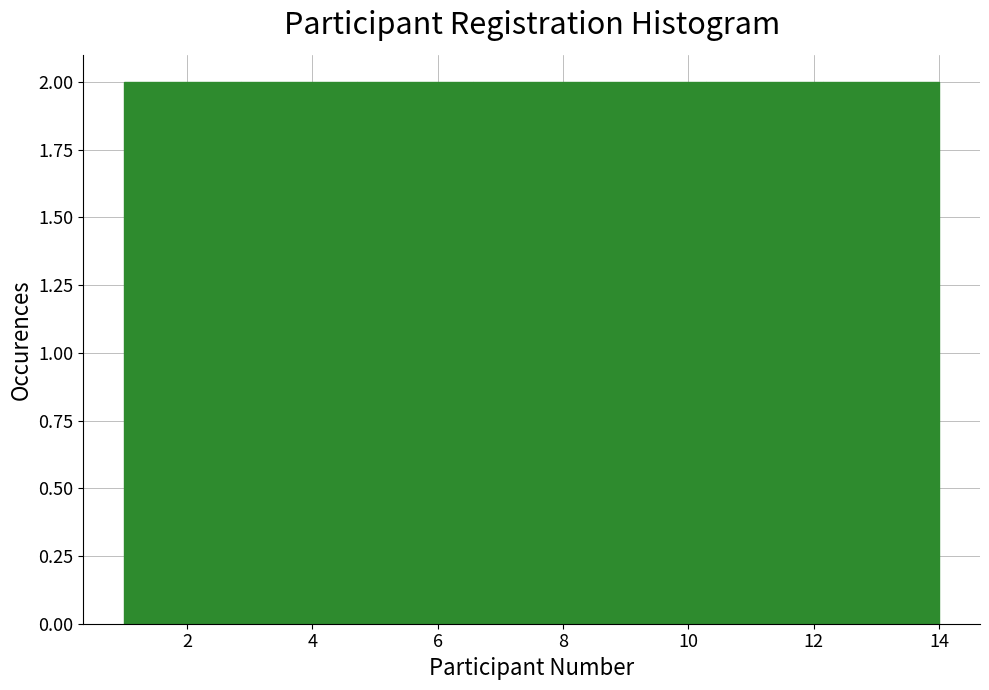

Reading left to right, list every bar in this chart as the range it spans on the x-axis followed by its height. Neither the bar edges nor the heights are printed on the chart, so give them approximately, as read against the axes.

1.0 to 2.8: 2
2.8 to 4.8: 2
4.8 to 6.6: 2
6.6 to 8.4: 2
8.4 to 10.2: 2
10.2 to 12.2: 2
12.2 to 14.0: 2